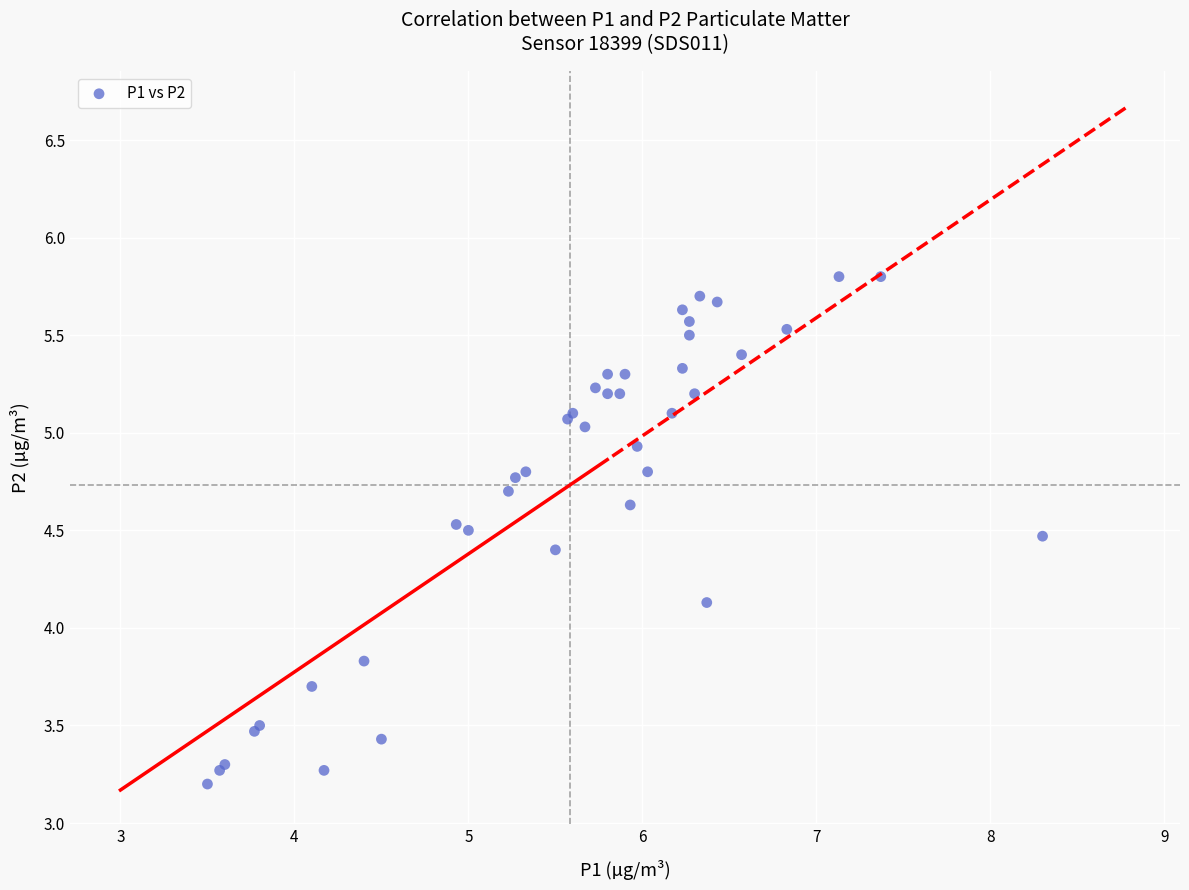

What Y value in the scatter plot is closest to 4?

4.1